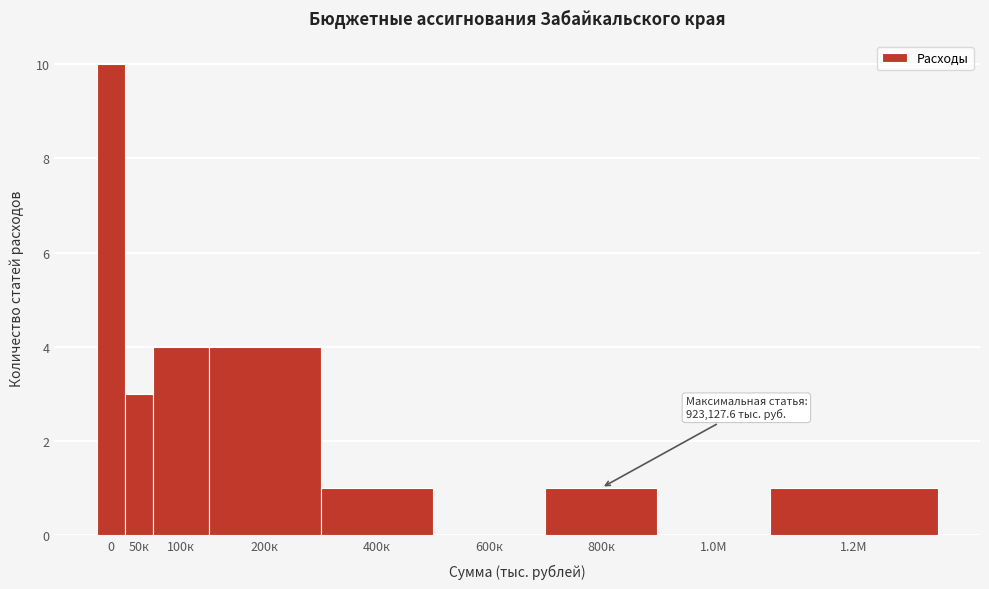

Reading left to right, extract all data points from this chart.

0=10	50к=3	100к=4	200к=4	400к=1	600к=0	800к=1	1.0М=0	1.2М=1